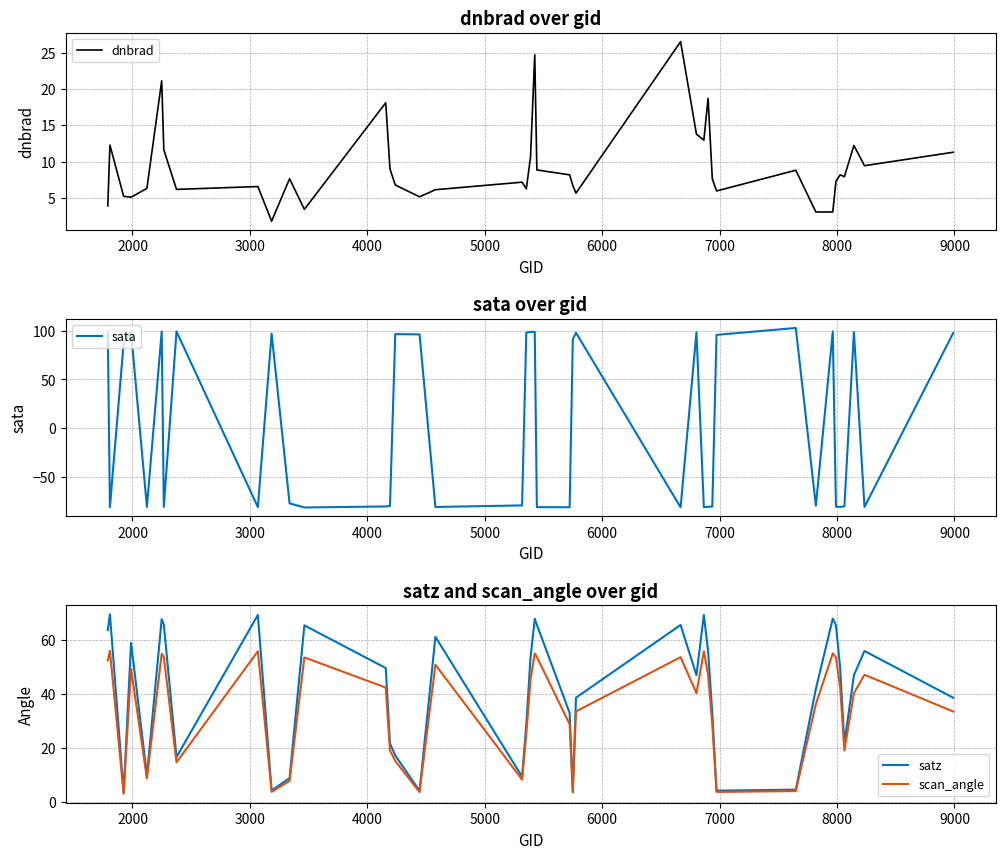

True or false: satz and scan_angle cross at least once.

False